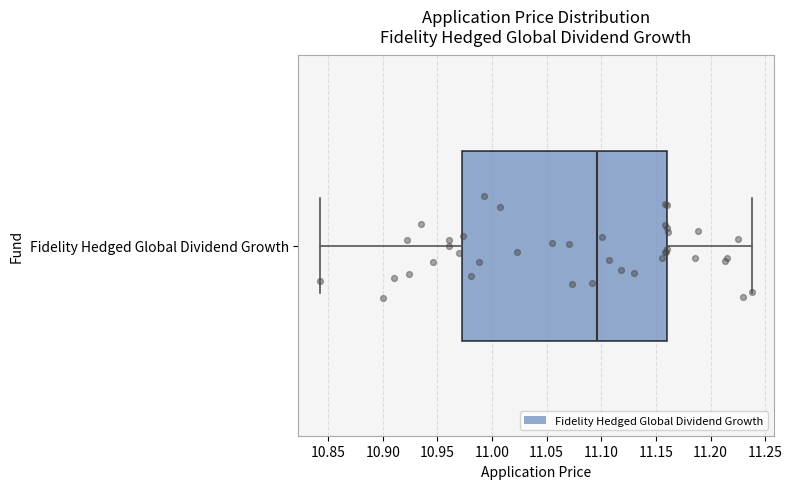

Where does the median line of the box for Fidelity Hedged Global Dividend Growth sit on the x-axis? The values are not printed on the chart, so give them approximately, as read against the axis.

11.095